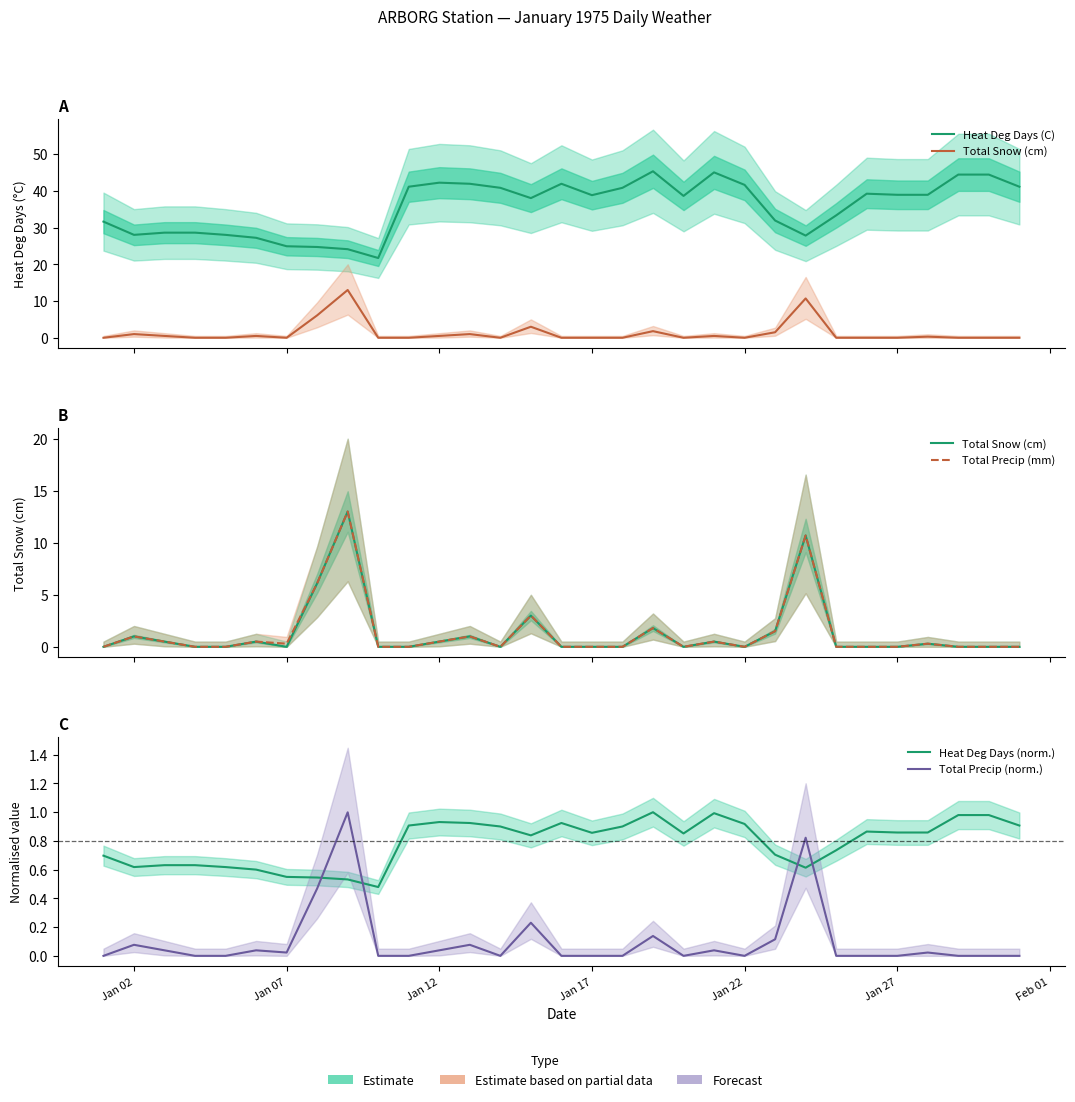

Reading left to right, extract all data points from this chart.

Heat Deg Days (C): 31.6	28.0	28.6	28.6	28.0	27.2	24.9	24.7	24.1	21.7	41.1	42.2	41.9	40.8	38.0	41.9	38.8	40.8	45.3	38.6	45.0	41.6	31.9	27.8	33.3	39.2	38.9	38.9	44.4	44.4	41.1
Total Snow (cm): 0.0	1.0	0.5	0.0	0.0	0.5	0.0	6.1	13.0	0.0	0.0	0.5	1.0	0.0	3.0	0.0	0.0	0.0	1.8	0.0	0.5	0.0	1.5	10.7	0.0	0.0	0.0	0.3	0.0	0.0	0.0
Total Precip (mm): 0.0	1.0	0.5	0.0	0.0	0.5	0.3	6.1	13.0	0.0	0.0	0.5	1.0	0.0	3.0	0.0	0.0	0.0	1.8	0.0	0.5	0.0	1.5	10.7	0.0	0.0	0.0	0.3	0.0	0.0	0.0
Heat Deg Days (norm.): 0.7	0.6	0.6	0.6	0.6	0.6	0.5	0.5	0.5	0.5	0.9	0.9	0.9	0.9	0.8	0.9	0.9	0.9	1.0	0.9	1.0	0.9	0.7	0.6	0.7	0.9	0.9	0.9	1.0	1.0	0.9
Total Precip (norm.): 0.0	0.1	0.0	0.0	0.0	0.0	0.0	0.5	1.0	0.0	0.0	0.0	0.1	0.0	0.2	0.0	0.0	0.0	0.1	0.0	0.0	0.0	0.1	0.8	0.0	0.0	0.0	0.0	0.0	0.0	0.0